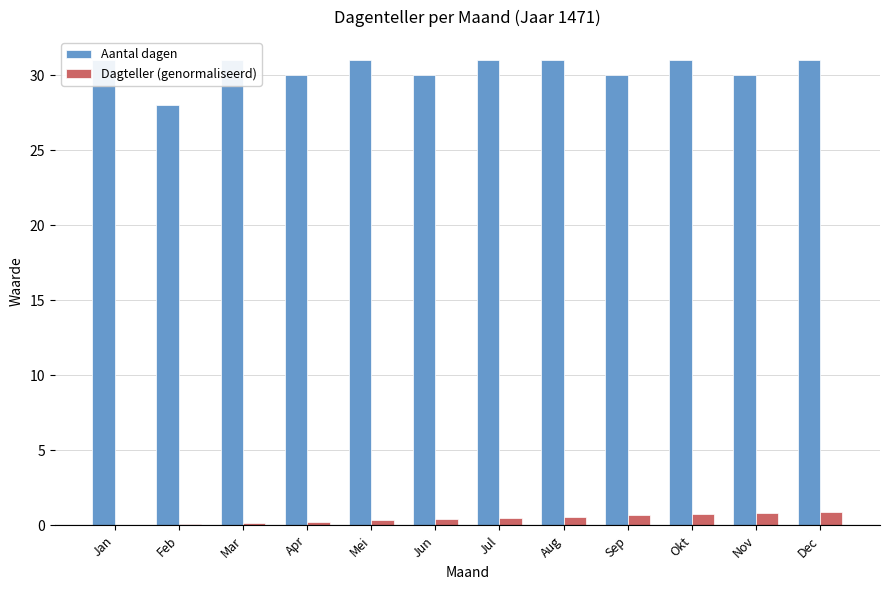

List the series in order of their peak value, lowest first.

Dagteller (genormaliseerd), Aantal dagen